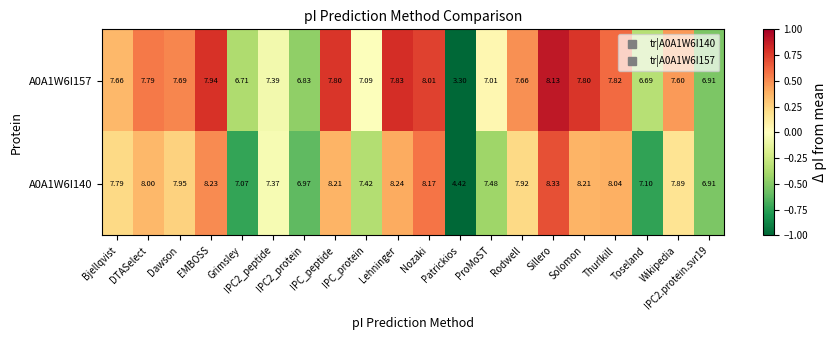

Reading left to right, transcribe all the data shown in this chart.

A0A1W6I157: Bjellqvist=7.7	DTASelect=7.8	Dawson=7.7	EMBOSS=7.9	Grimsley=6.7	IPC2_peptide=7.4	IPC2_protein=6.8	IPC_peptide=7.8	IPC_protein=7.1	Lehninger=7.8	Nozaki=8.0	Patrickios=3.3	ProMoST=7.0	Rodwell=7.7	Sillero=8.1	Solomon=7.8	Thurlkill=7.8	Toseland=6.7	Wikipedia=7.6	IPC2.protein.svr19=6.9
A0A1W6I140: Bjellqvist=7.8	DTASelect=8.0	Dawson=8.0	EMBOSS=8.2	Grimsley=7.1	IPC2_peptide=7.4	IPC2_protein=7.0	IPC_peptide=8.2	IPC_protein=7.4	Lehninger=8.2	Nozaki=8.2	Patrickios=4.4	ProMoST=7.5	Rodwell=7.9	Sillero=8.3	Solomon=8.2	Thurlkill=8.0	Toseland=7.1	Wikipedia=7.9	IPC2.protein.svr19=6.9